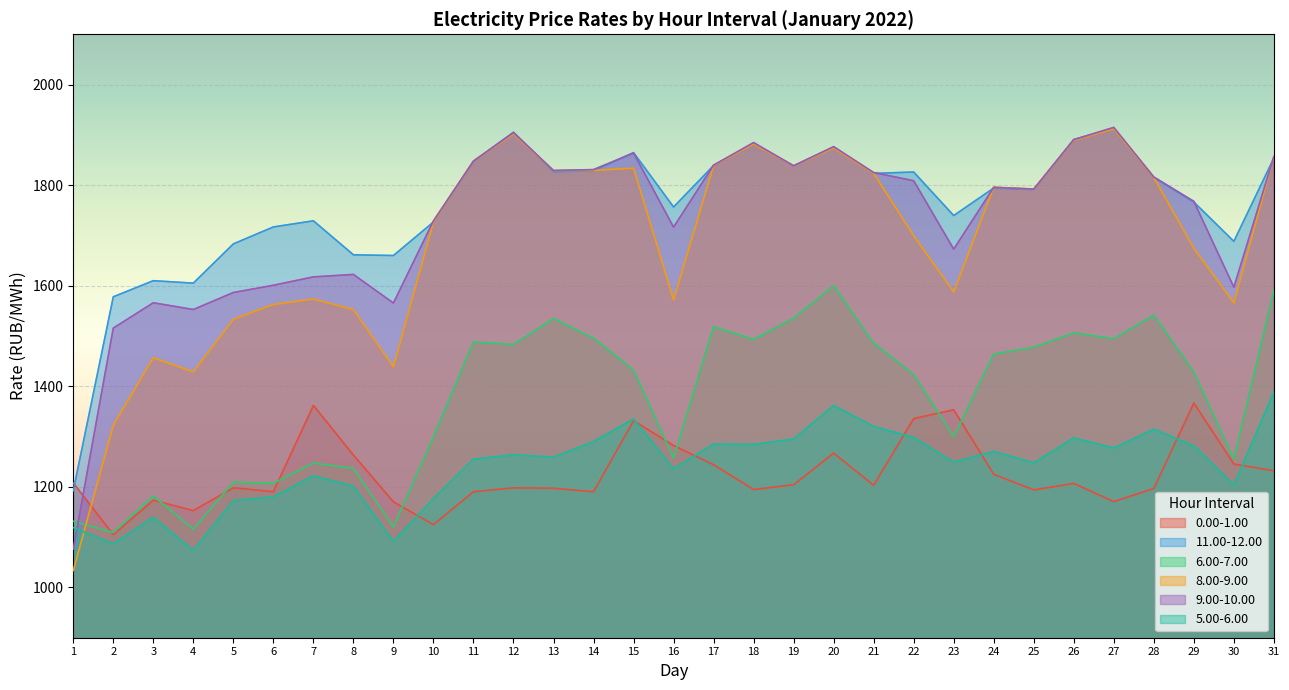

What is the difference between the 8.00-9.00 values at 25 and 31?

64.7